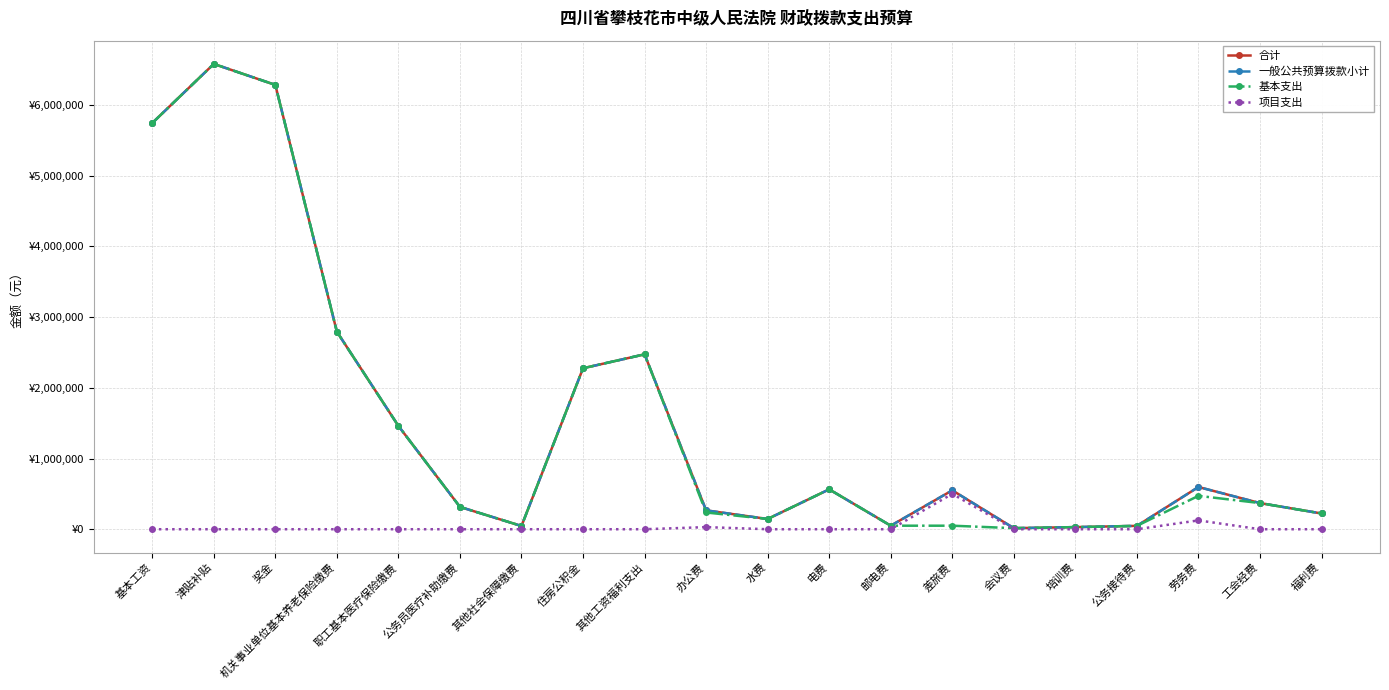

What is the label of the 15th point from the right?

公务员医疗补助缴费